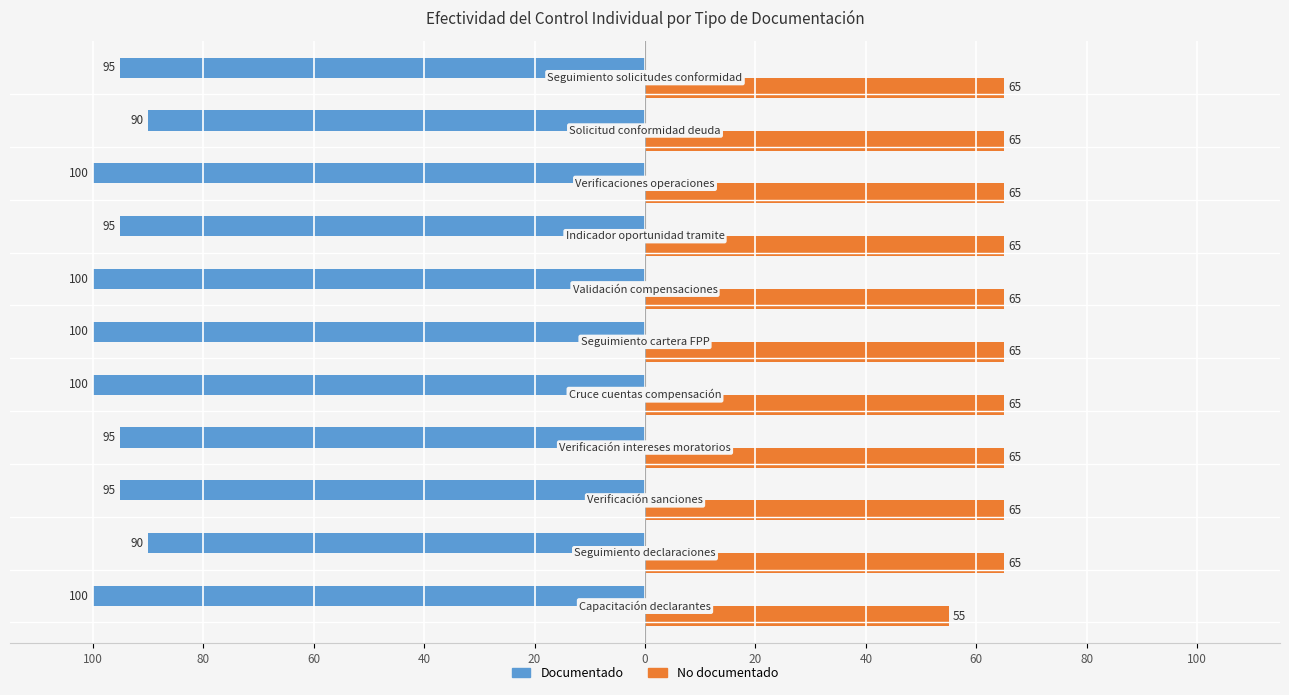

What are all the series names shown in the legend?

Documentado, No documentado